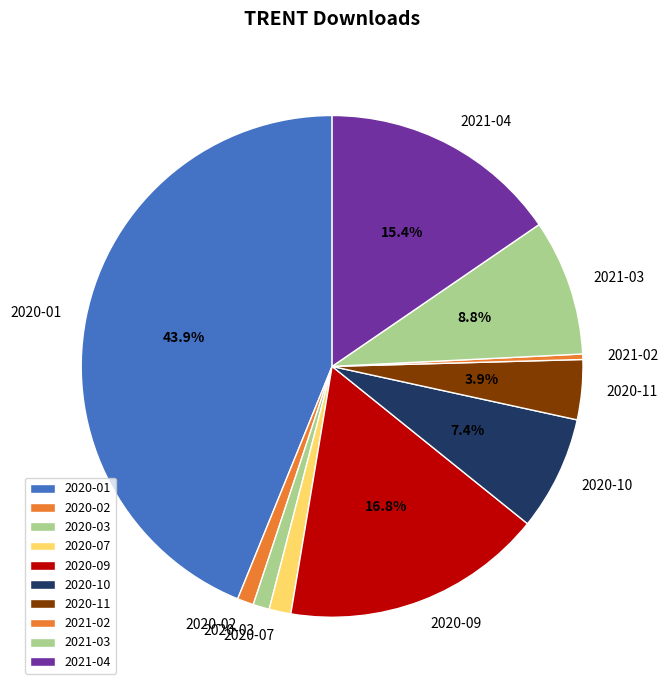

What is the total percentage of 2020-10 and 2020-09?

24.2%